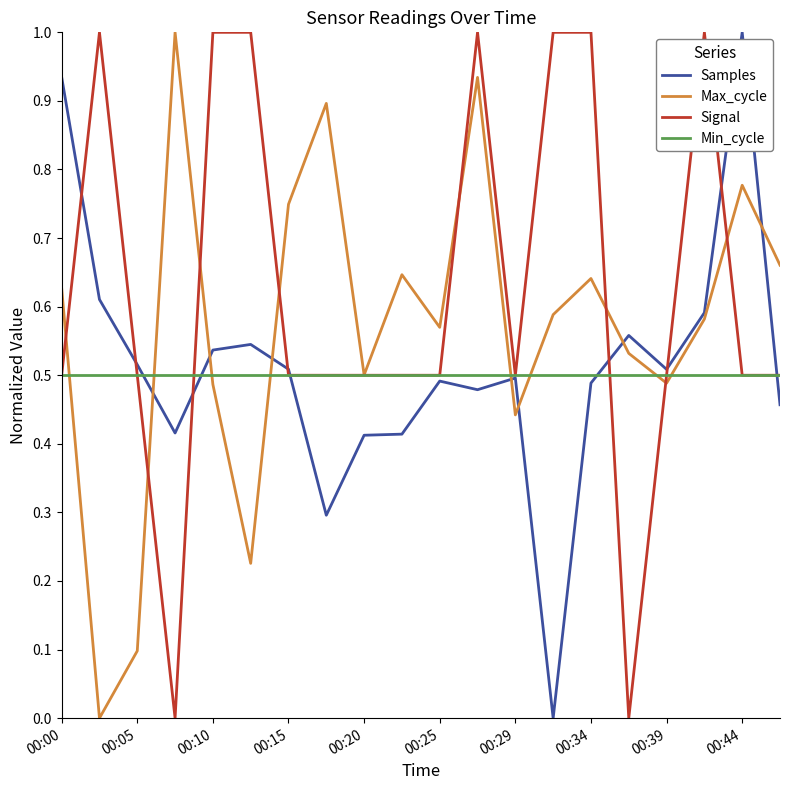

Which series has the largest total across all categories?

Signal